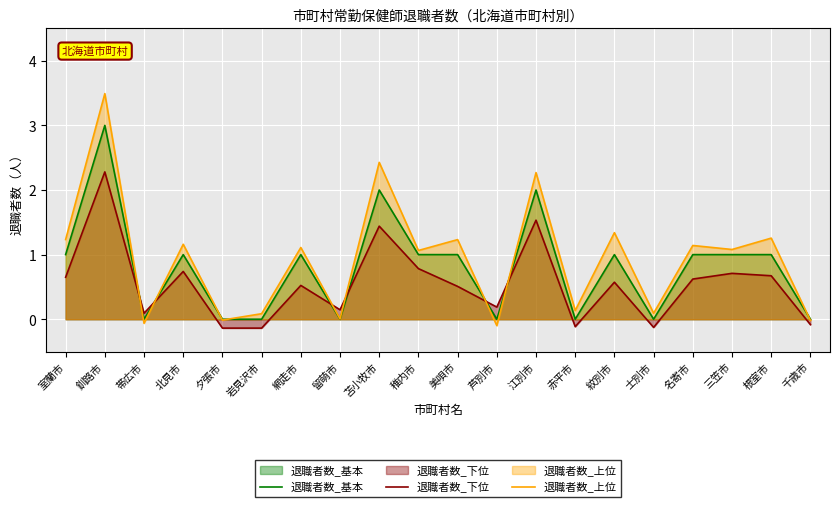

Which has a higher value, 夕張市 or 北見市?

北見市